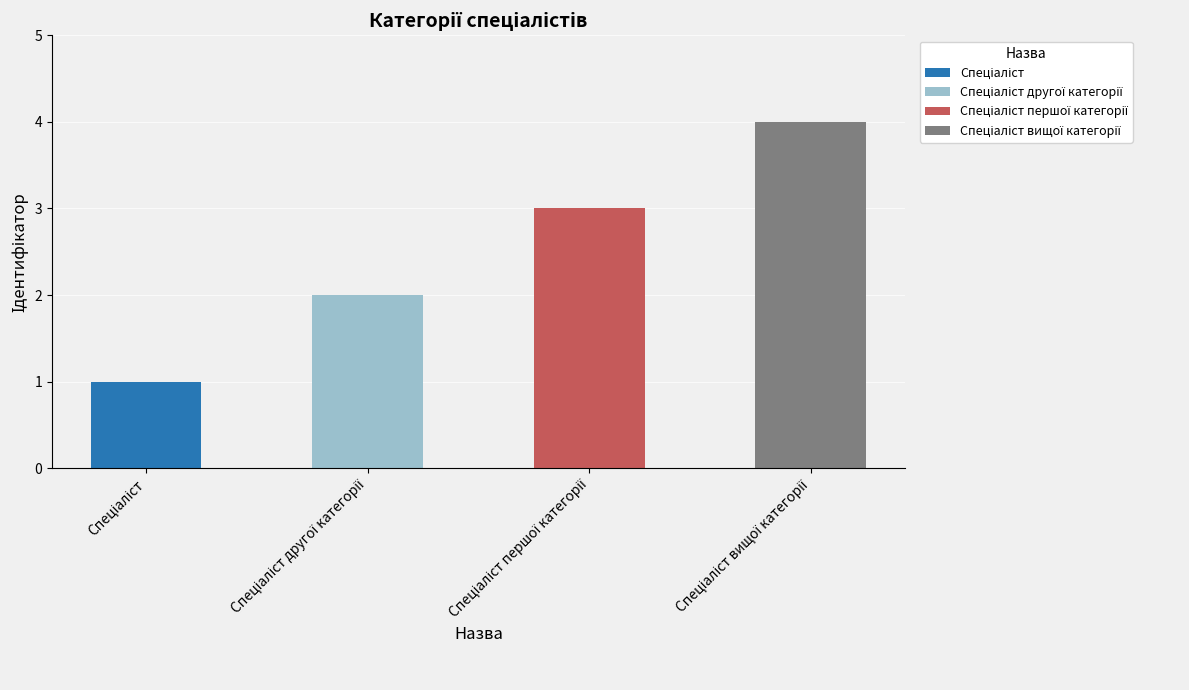

What position from the right is Спеціаліст другої категорії?

3